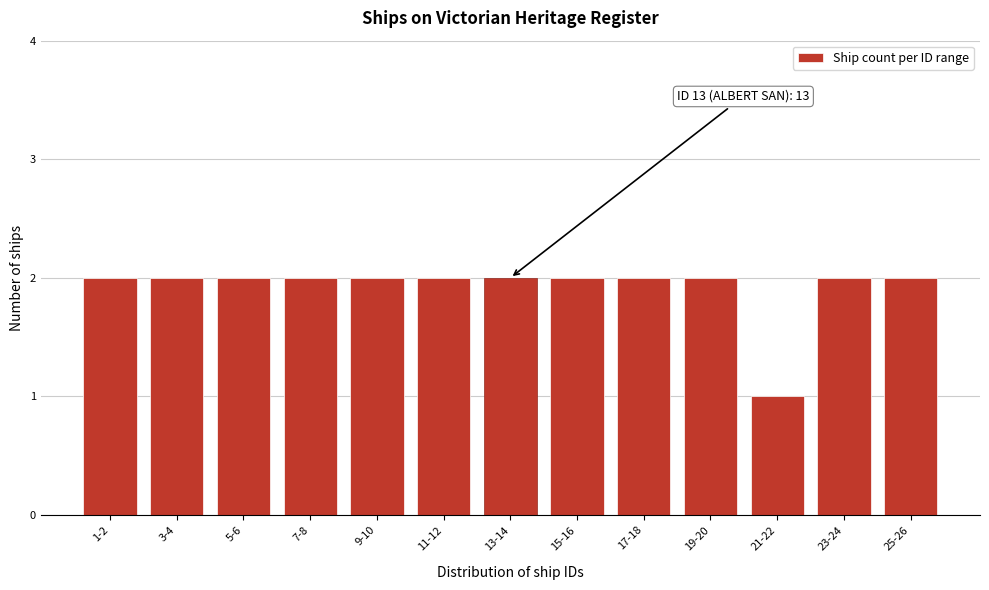

Reading right to left, what are all the values shown in this chart?

2	2	1	2	2	2	2	2	2	2	2	2	2